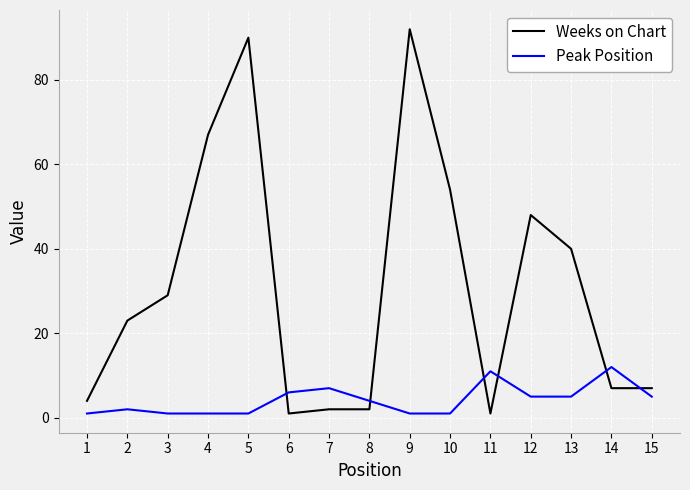

Reading left to right, list all the values displayed in this chart.

Weeks on Chart: 1=4	2=23	3=29	4=67	5=90	6=1	7=2	8=2	9=92	10=54	11=1	12=48	13=40	14=7	15=7
Peak Position: 1=1	2=2	3=1	4=1	5=1	6=6	7=7	8=4	9=1	10=1	11=11	12=5	13=5	14=12	15=5